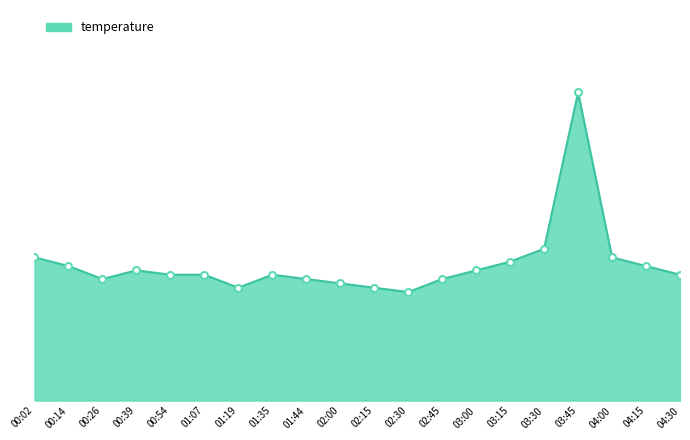

Is it true that the value at 03:45 is 5.3?

False